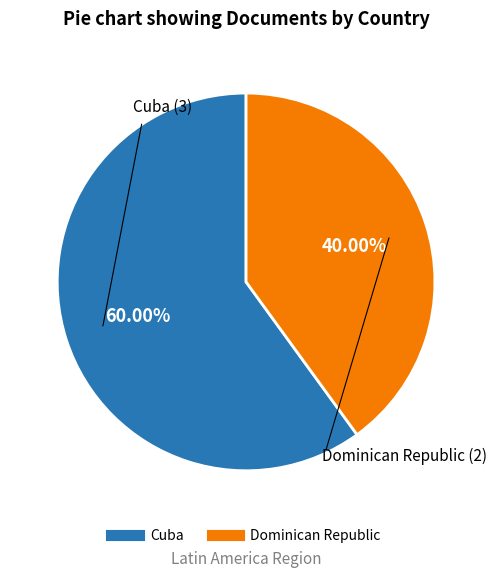

Which has a higher value, Cuba or Dominican Republic?

Cuba